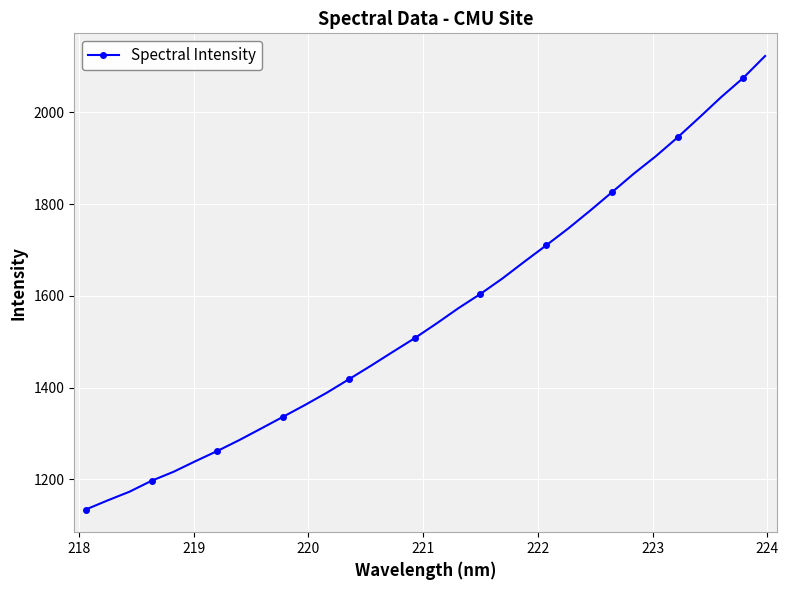

What is the value of the 15th point from the left?

1478.0